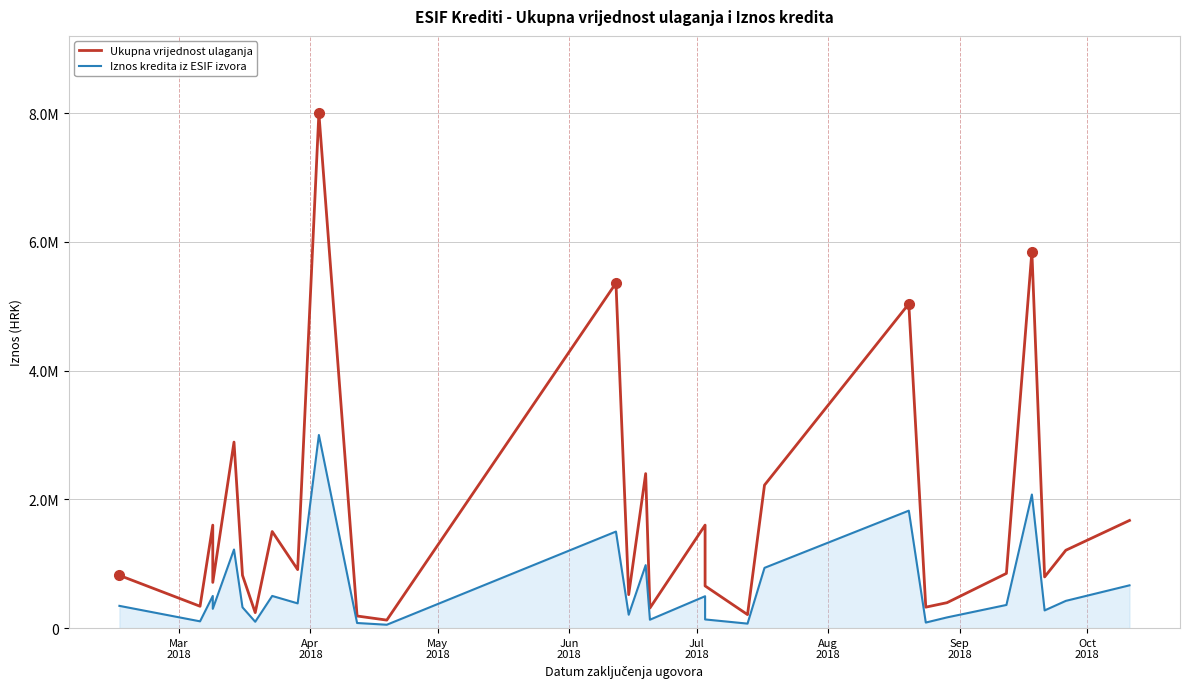

What are all the series names shown in the legend?

Ukupna vrijednost ulaganja, Iznos kredita iz ESIF izvora